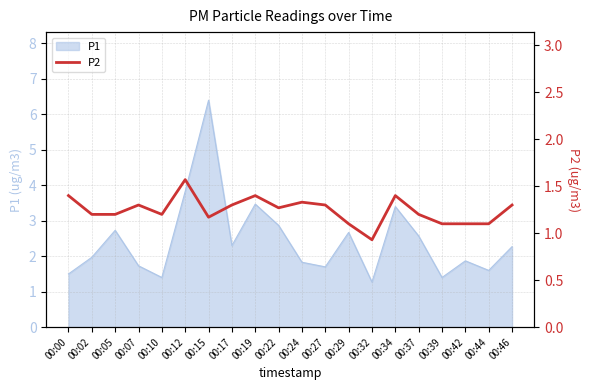

What is the lowest value of the P1 series?

1.3